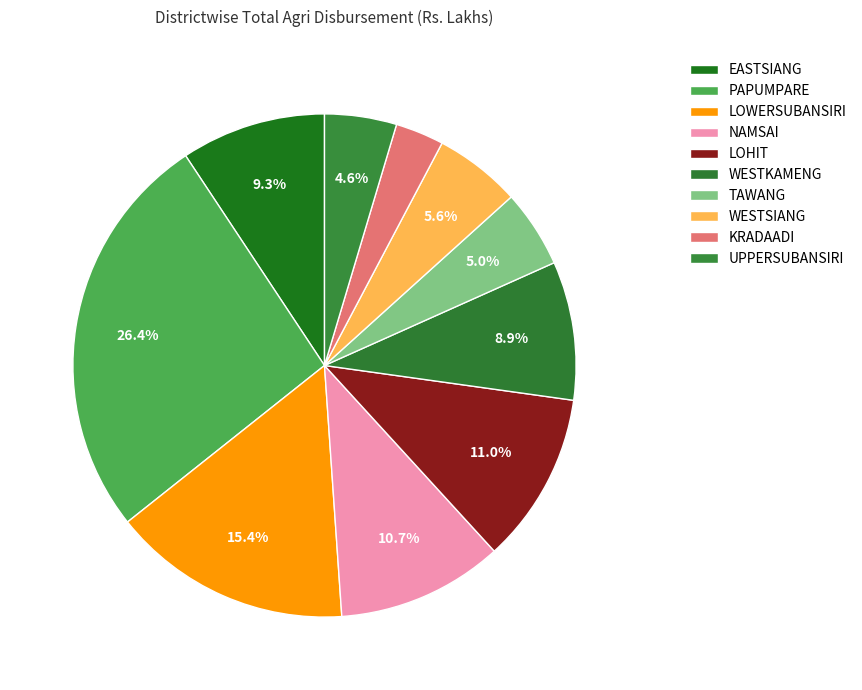

Which has a higher value, TAWANG or PAPUMPARE?

PAPUMPARE